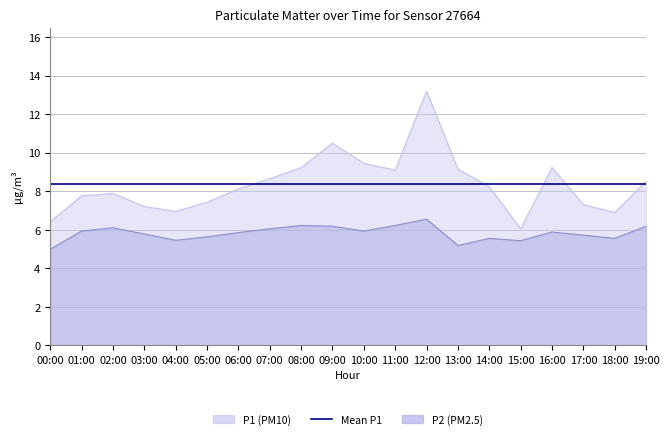

Which series changed the most between 10:00 and 15:00?

P1